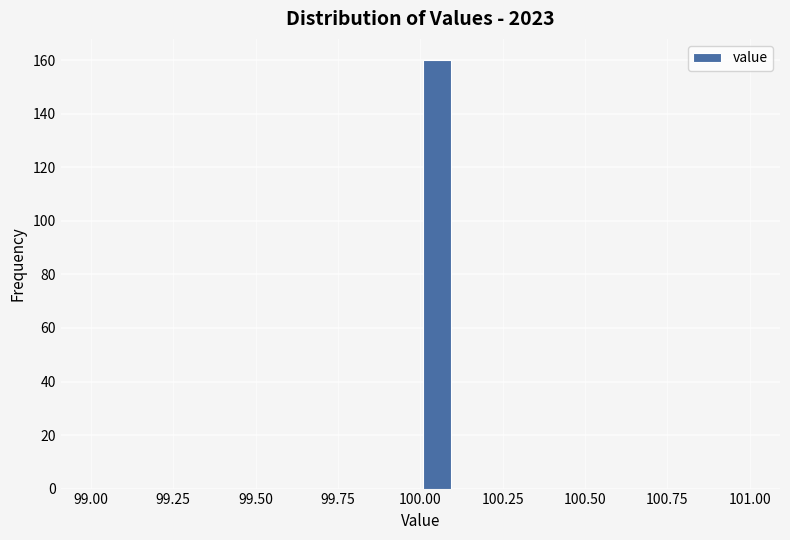

Around what value on the x-axis is the tallest bar? Give the approximate position of its centre, as read against the axis.

100.05